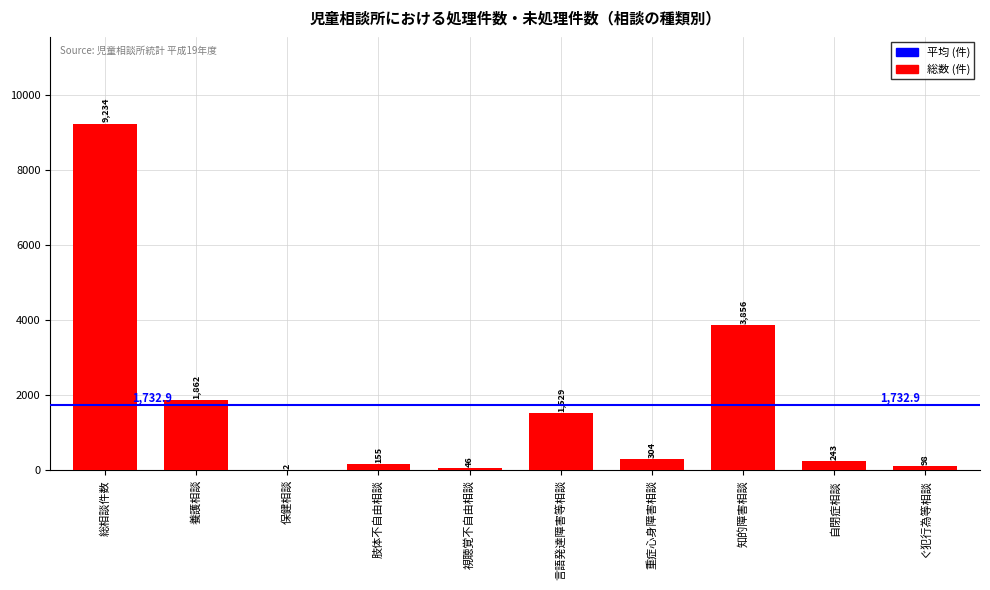

Which has a higher value, 視聴覚不自由相談 or 肢体不自由相談?

肢体不自由相談